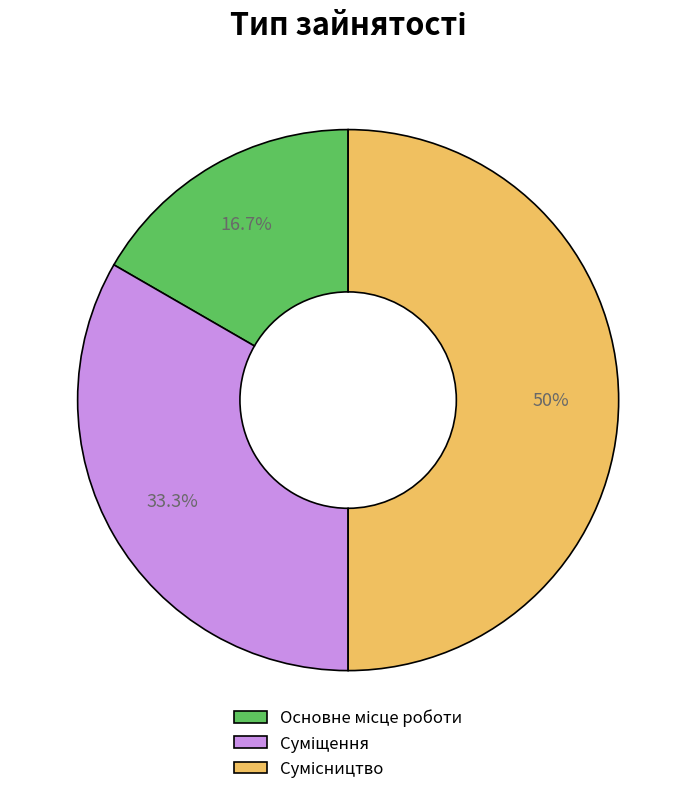

To the nearest percent, what is the difference between the Сумісництво and Суміщення slice percentages?

17%